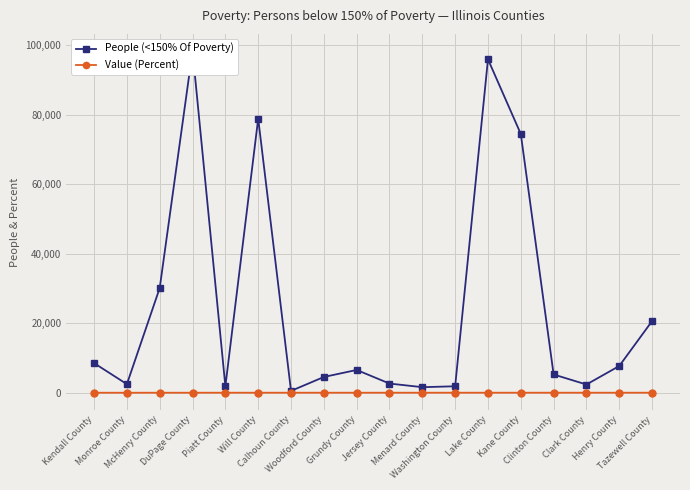

The value of Value (Percent) at Monroe County is 3.1. True or false?

False